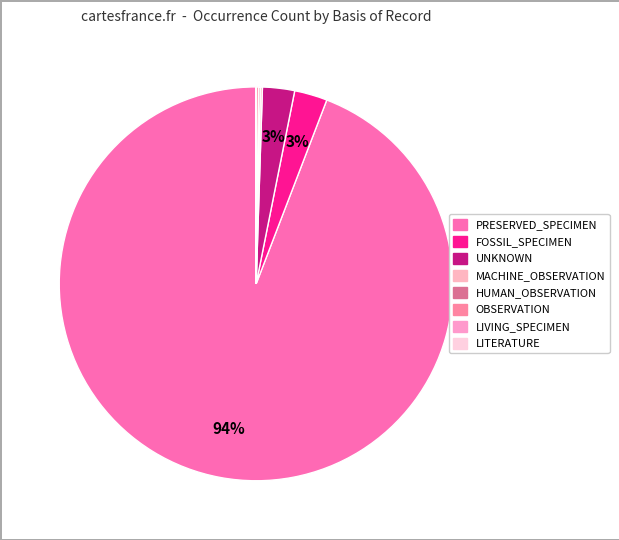

The PRESERVED_SPECIMEN slice represents 94% of the pie. True or false?

True